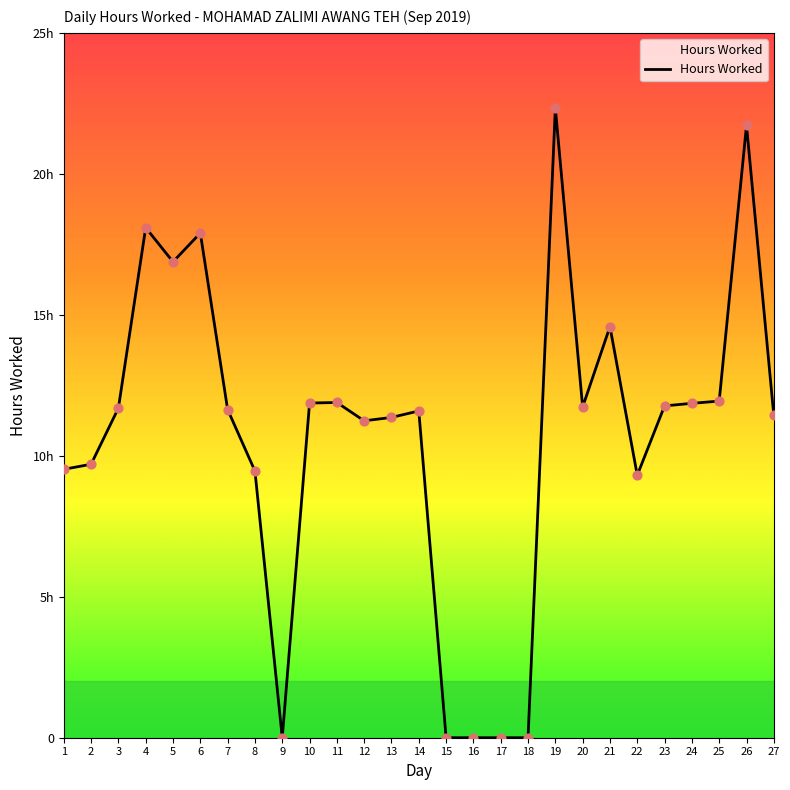

What is the change in value from 3 to 6?

+6.2